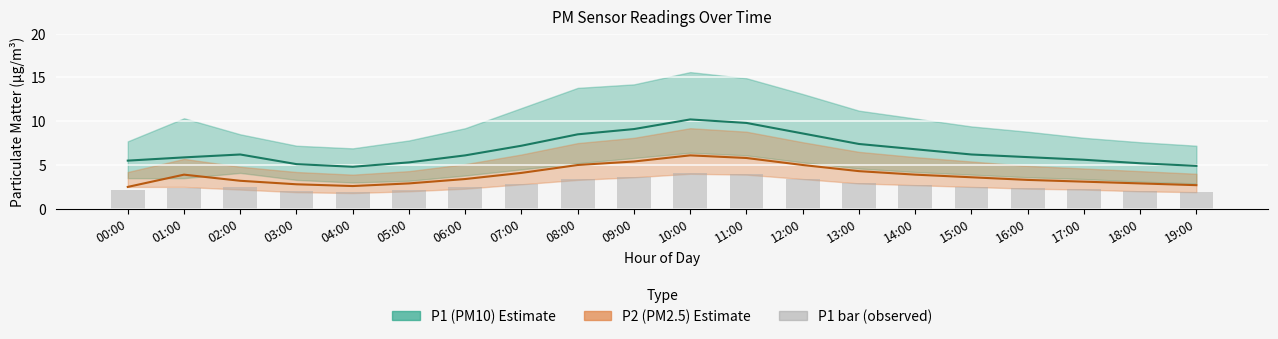

At which label does P1 (PM10) reach its peak?

10:00